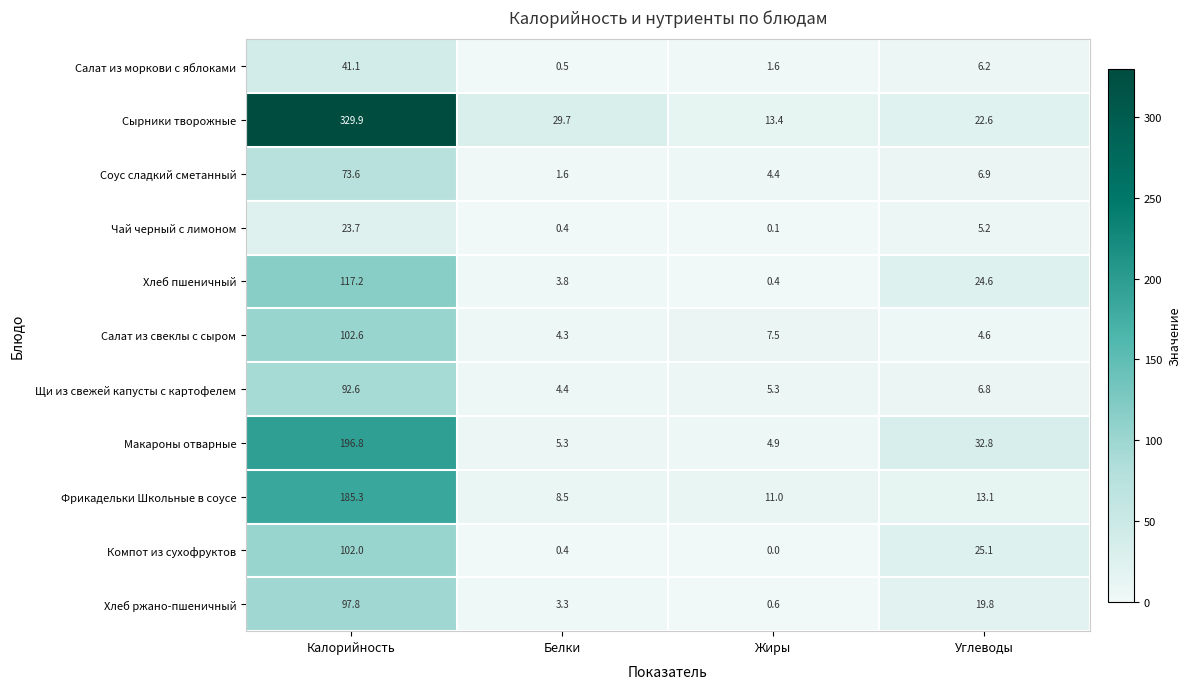

Which series has the largest range (max minus min)?

Сырники творожные